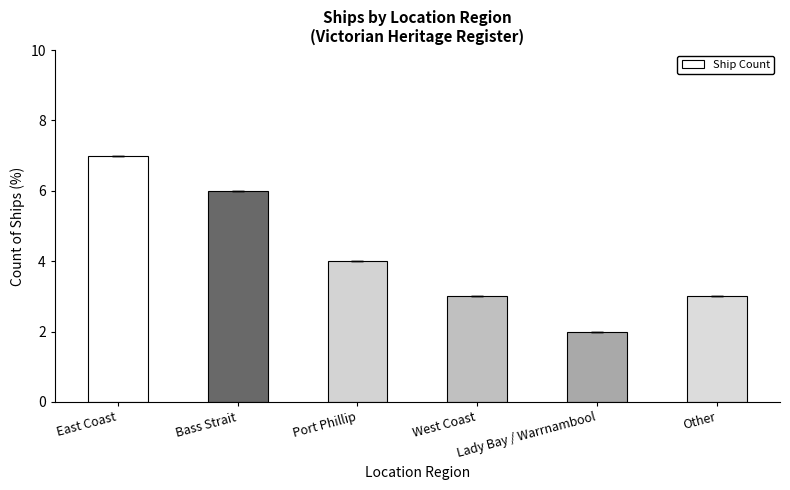

At which category does the chart reach its peak across all series?

East Coast